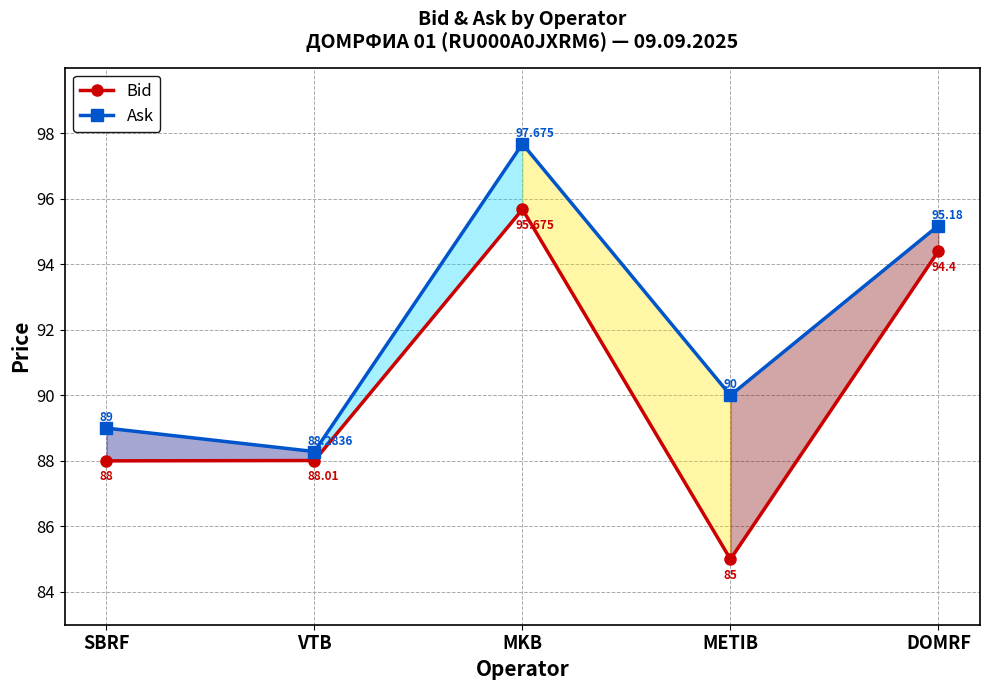

Reading right to left, list all the values displayed in this chart.

Bid: 94.4	85.0	95.7	88.0	88.0
Ask: 95.2	90.0	97.7	88.3	89.0